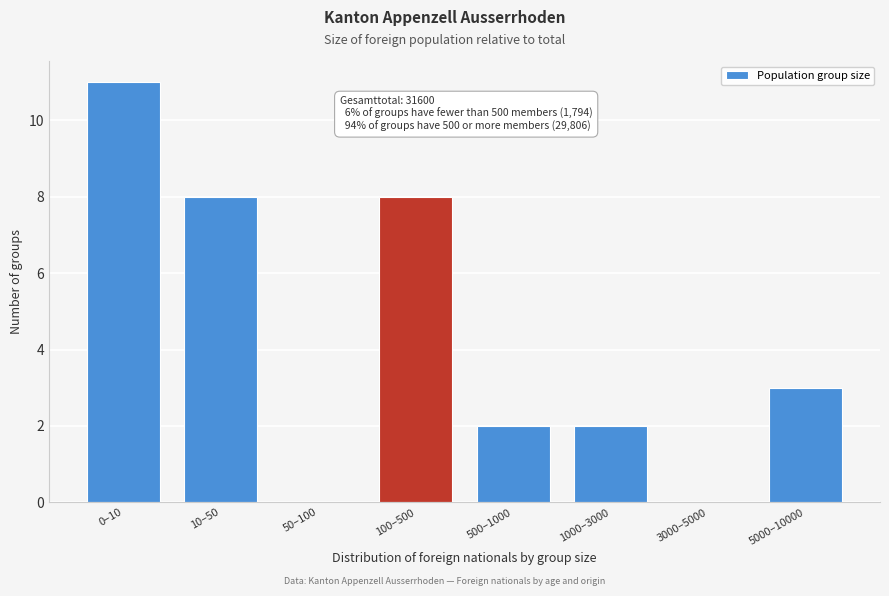

Reading left to right, what are all the values shown in this chart?

0–10=11	10–50=8	50–100=0	100–500=8	500–1000=2	1000–3000=2	3000–5000=0	5000–10000=3